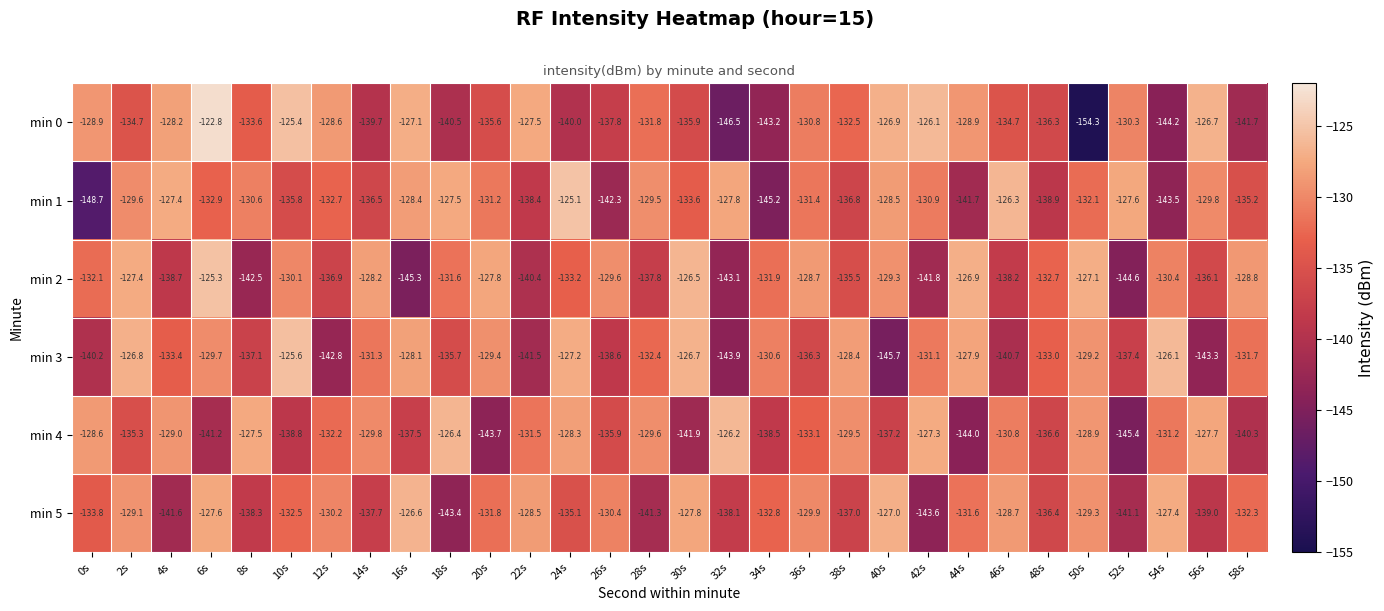

Where is min 3 nearest to the value -135?

18s